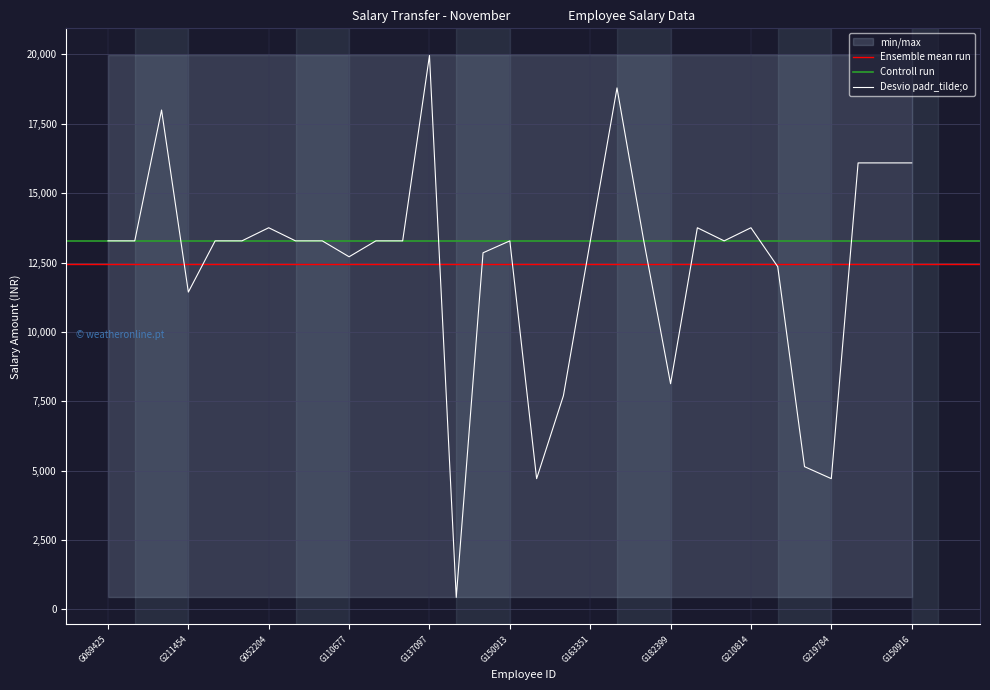

What is the sum of the values at G150916 and G150913?

29370